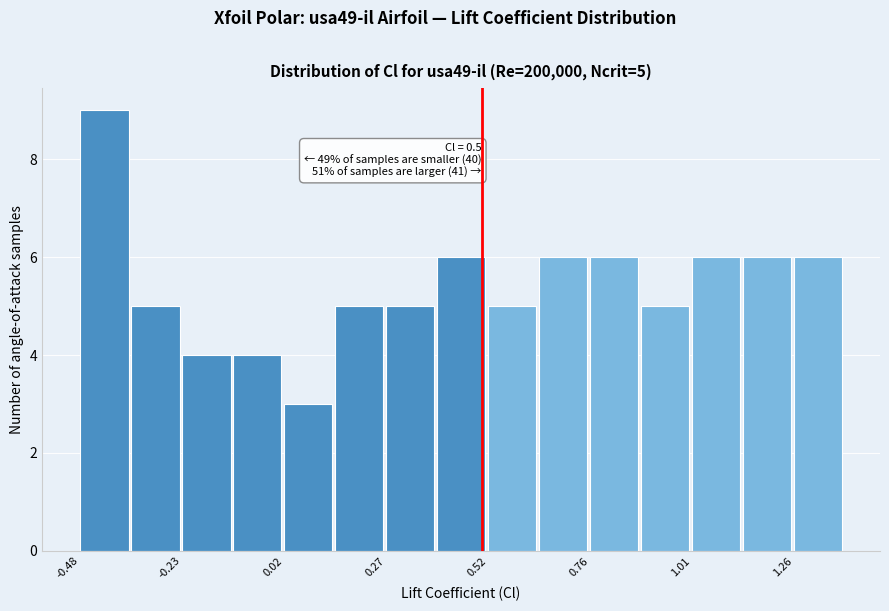

Read against the x-axis, roughly where is the centre of the tallest bar?

-0.40